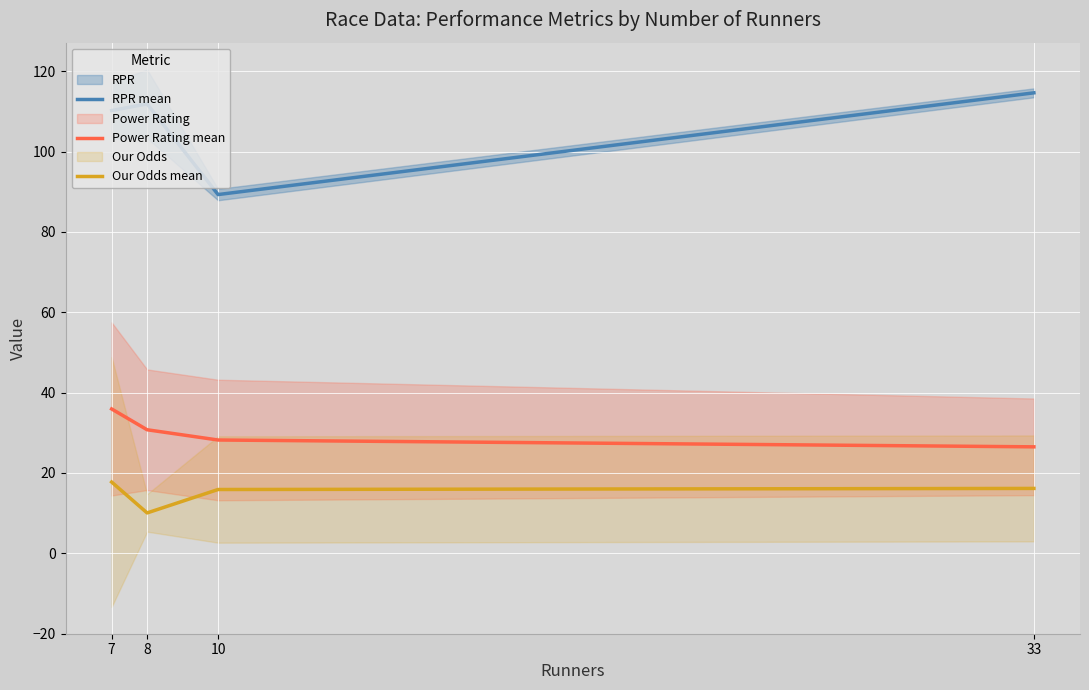

Does the chart display data point markers on the line(s)?

No